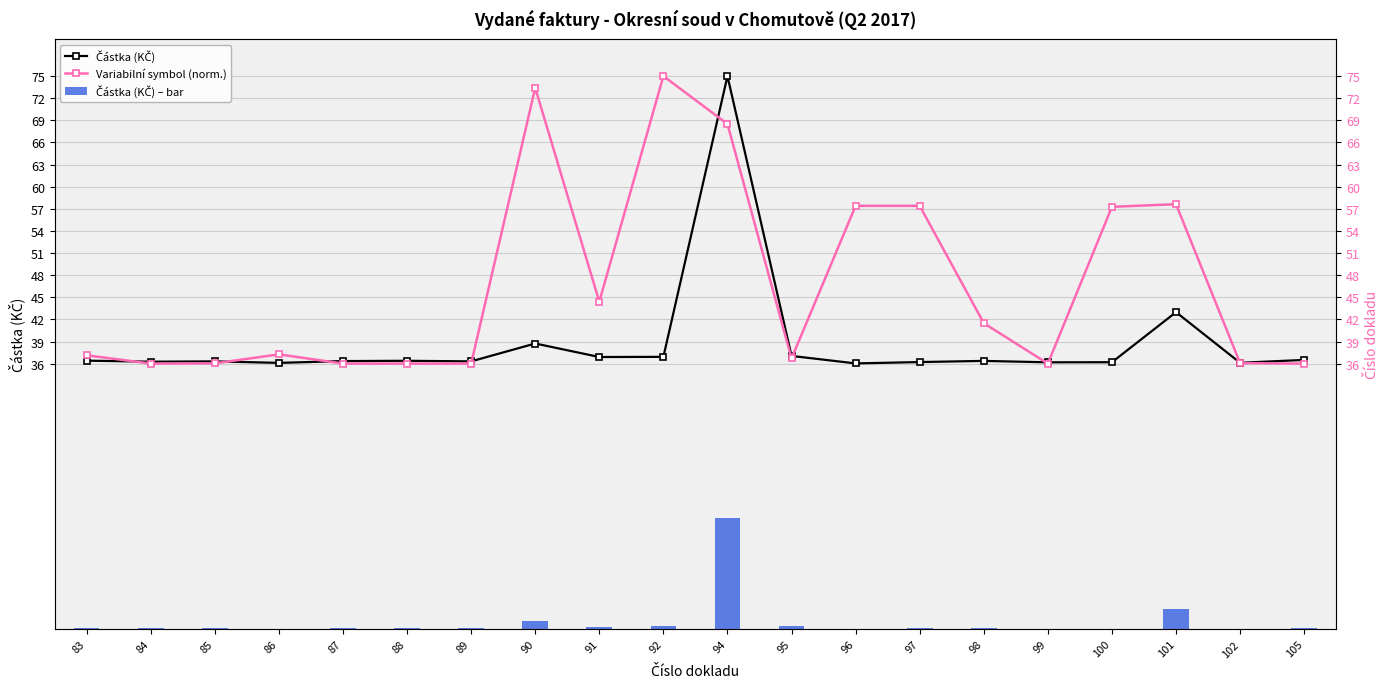

Which has a higher value, 89 or 92?

92